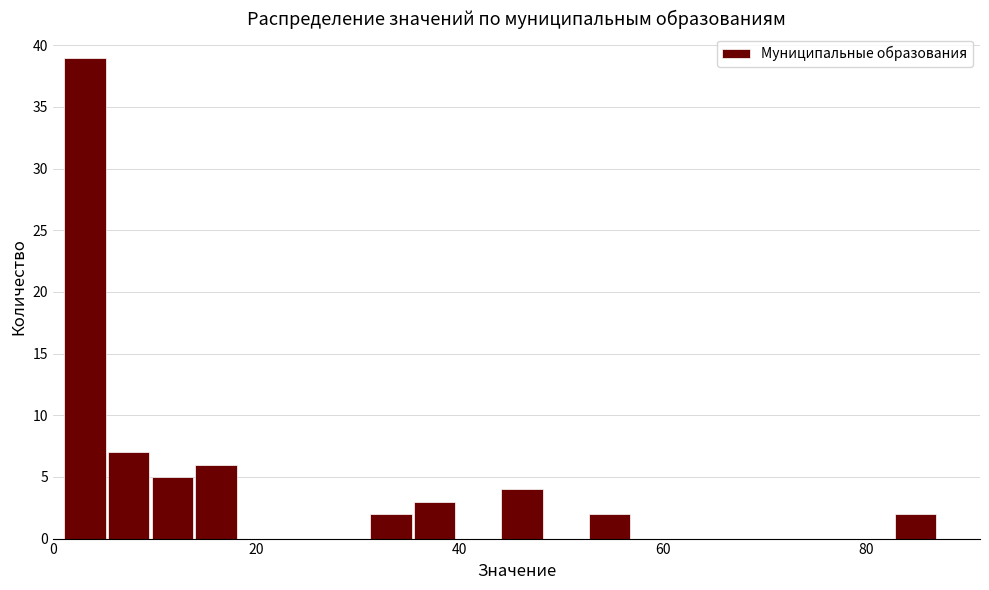

Read against the x-axis, roughly where is the centre of the tallest bar?

4